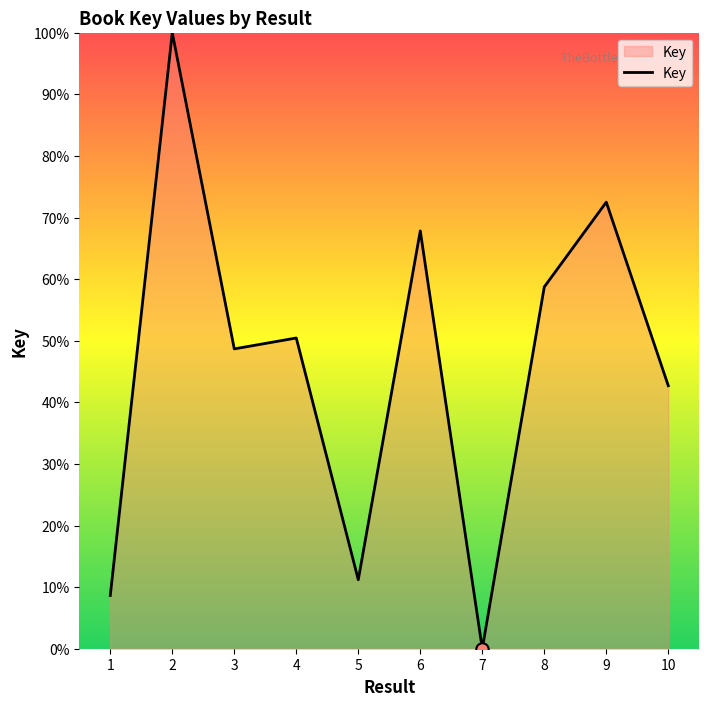

Which has a higher value, 1 or 5?

5